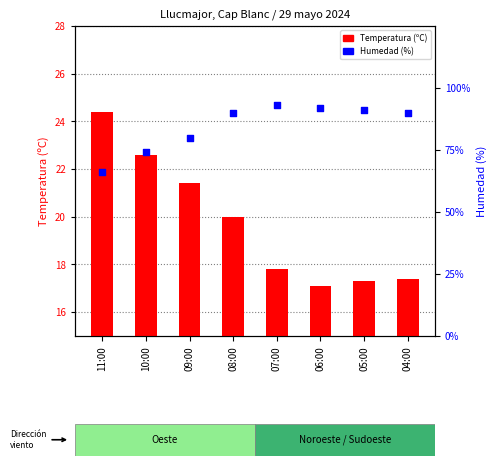

Which series contains the lowest Y value?

Temperatura (ºC)